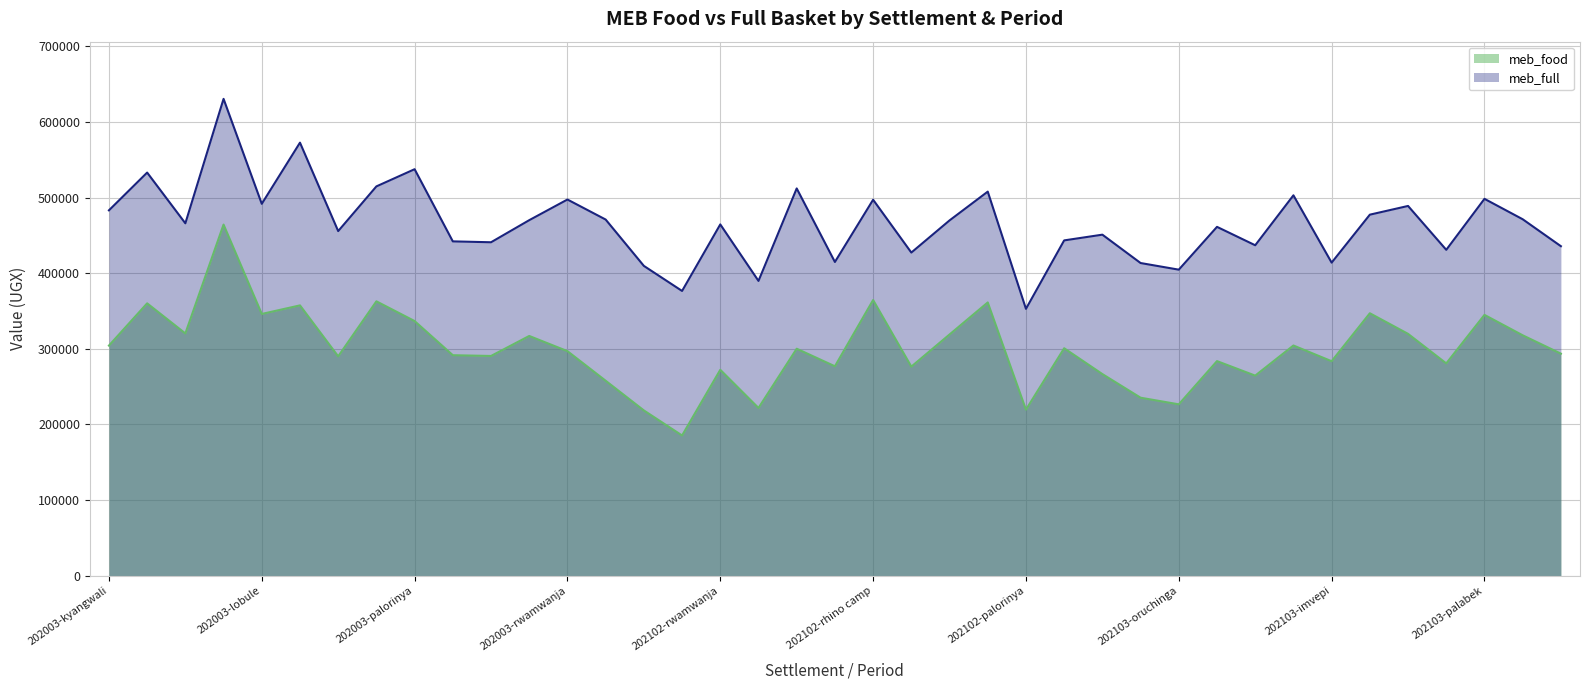

True or false: meb_full and meb_food intersect in this chart.

False